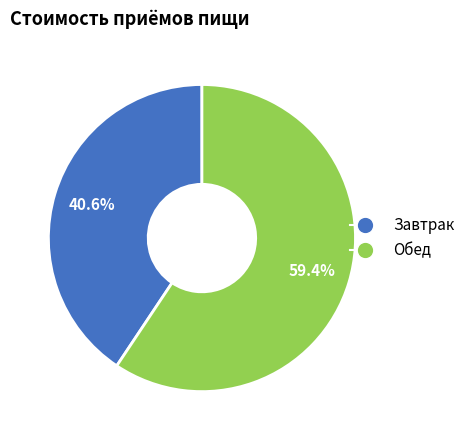

To the nearest percent, what is the difference between the Завтрак and Обед slice percentages?

19%